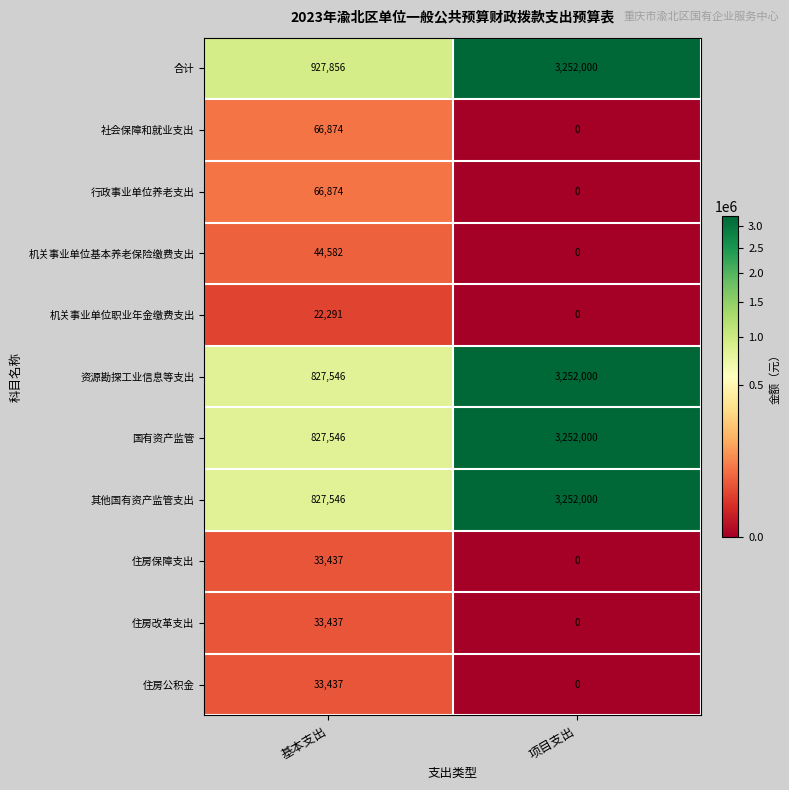

What is the difference between the 住房保障支出 values at 项目支出 and 基本支出?

33437